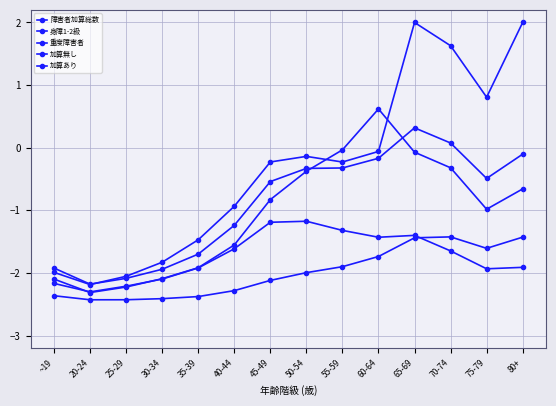

What is the sum of all 身障1-2級 values?

-27.9